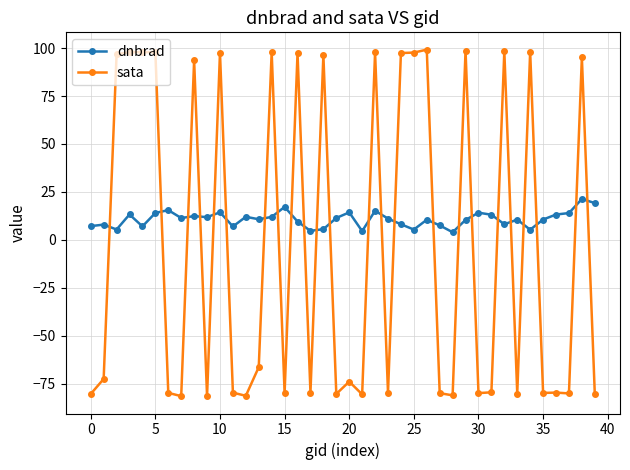

How many values in sata are below zero?

23